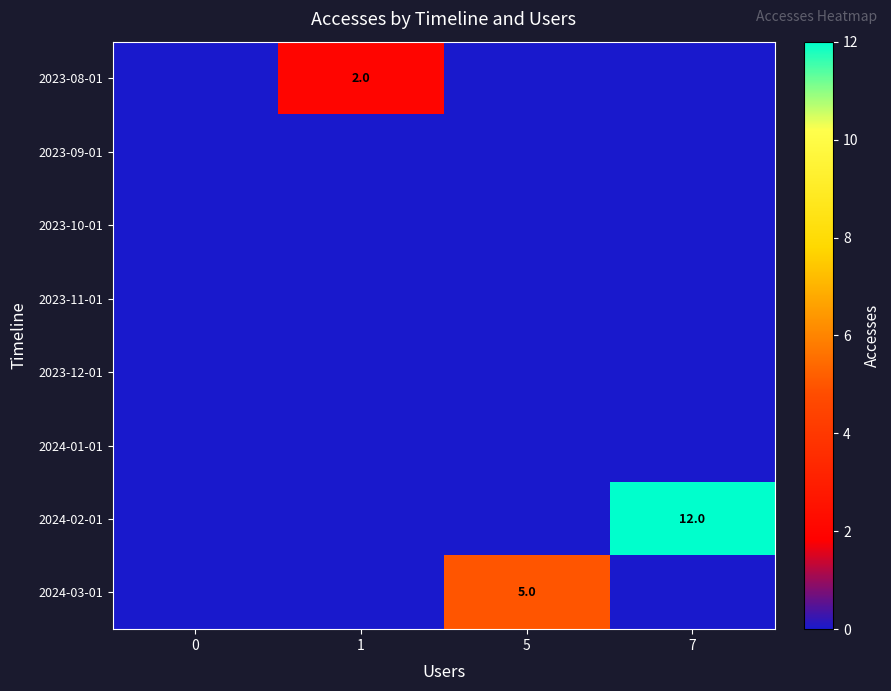

What is the spread (max minus min) of values at 7?

12